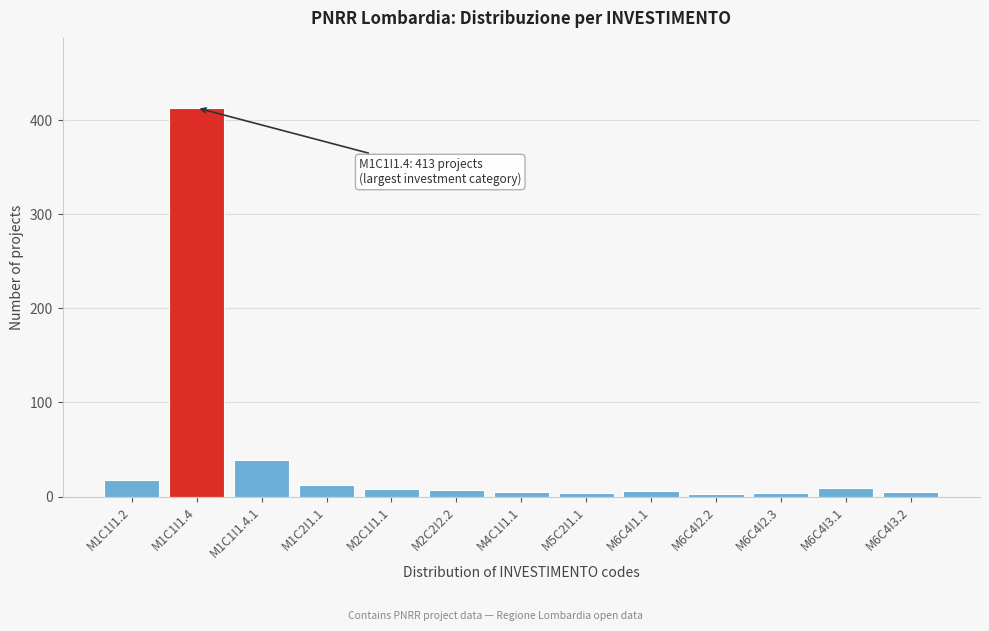

Where is the data nearest to the value 208?

M1C1I1.4.1